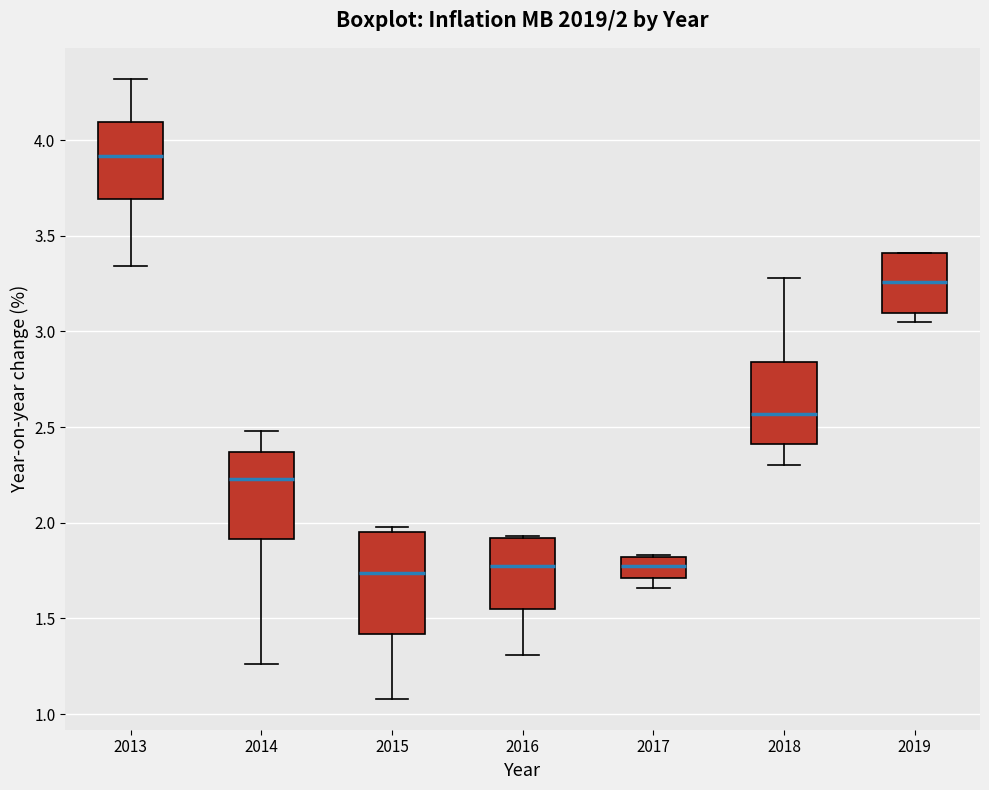

Comparing the boxes themselves (not the whiskers), which one is the tallest?

2015